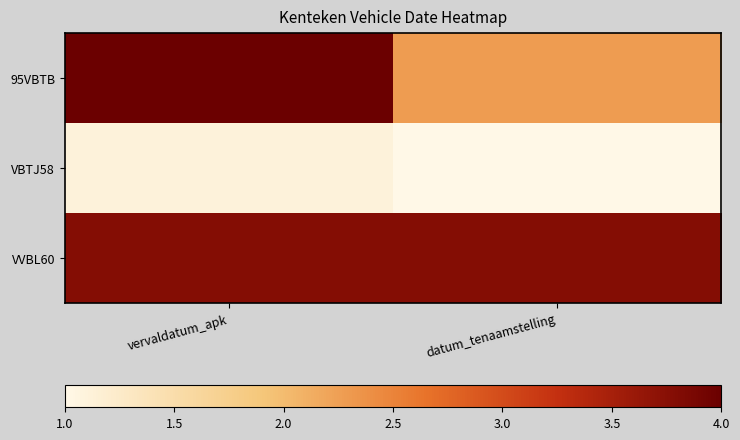

Reading right to left, list all the values displayed in this chart.

95VBTB: datum_tenaamstelling=2.3	vervaldatum_apk=4.0
VBTJ58: datum_tenaamstelling=1.0	vervaldatum_apk=1.1
VVBL60: datum_tenaamstelling=3.8	vervaldatum_apk=3.8